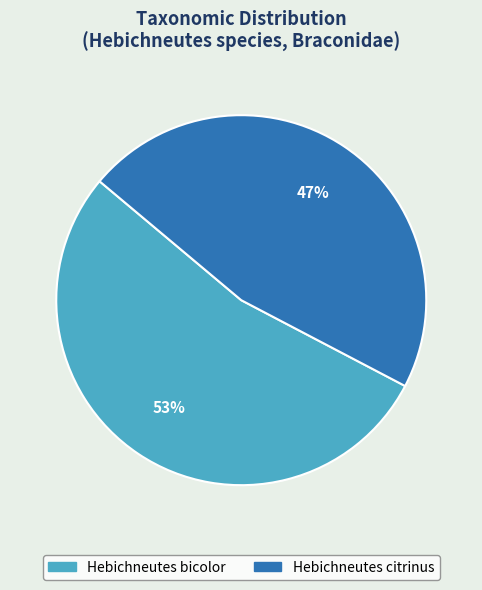

How many slices are in this pie chart?

2